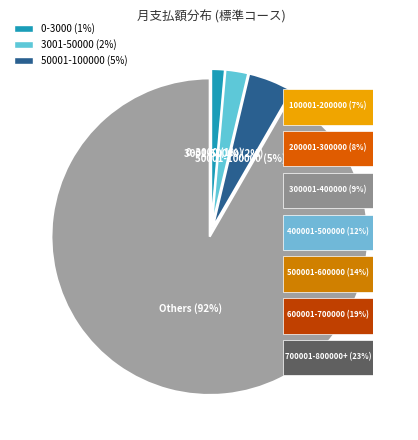

Count the number of slices in the pie.

4